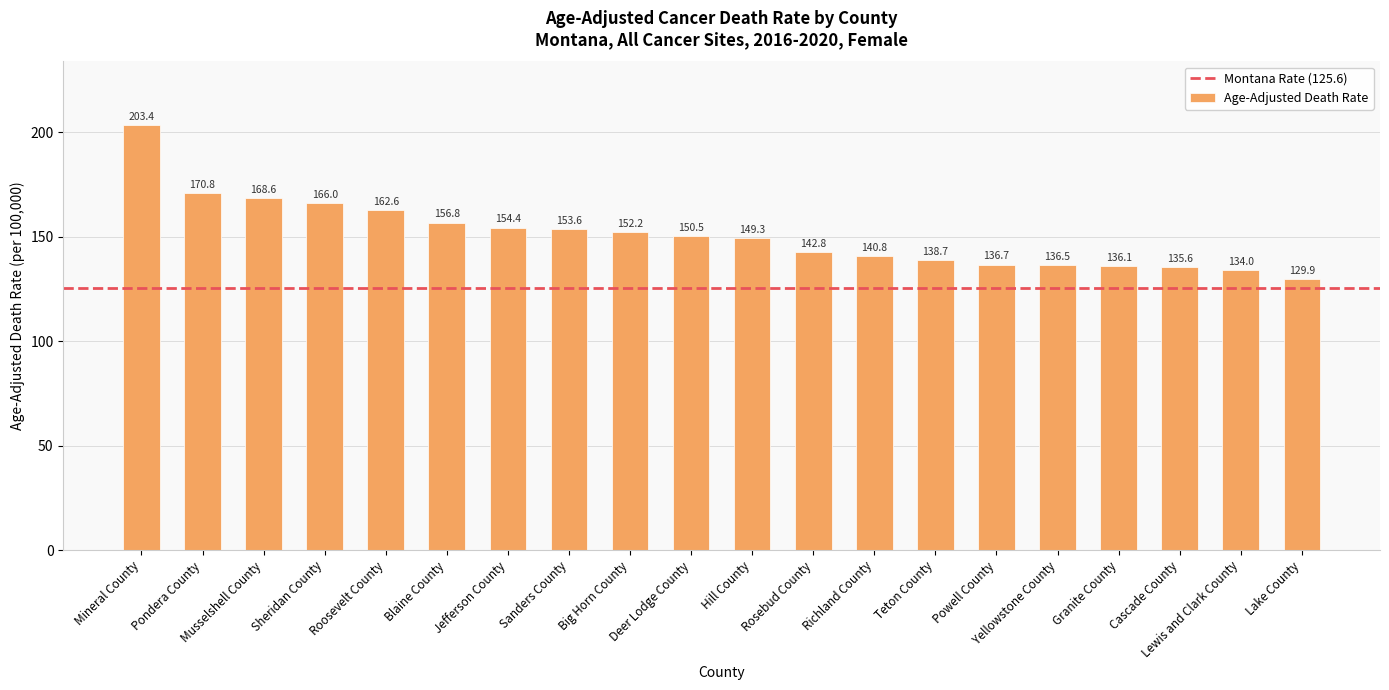

Reading right to left, extract all data points from this chart.

Lake County=129.9	Lewis and Clark County=134.0	Cascade County=135.6	Granite County=136.1	Yellowstone County=136.5	Powell County=136.7	Teton County=138.7	Richland County=140.8	Rosebud County=142.8	Hill County=149.3	Deer Lodge County=150.5	Big Horn County=152.2	Sanders County=153.6	Jefferson County=154.4	Blaine County=156.8	Roosevelt County=162.6	Sheridan County=166.0	Musselshell County=168.6	Pondera County=170.8	Mineral County=203.4